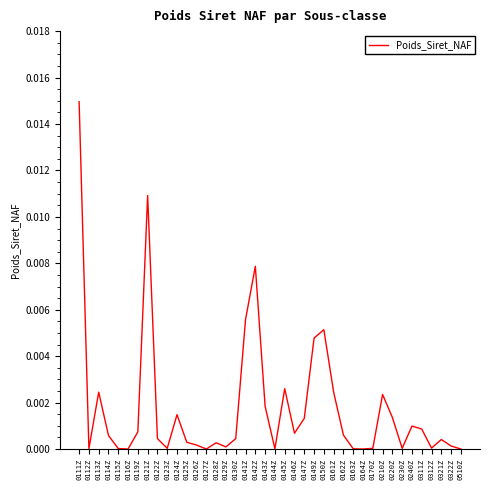

Which has a higher value, 0142Z or 0312Z?

0142Z